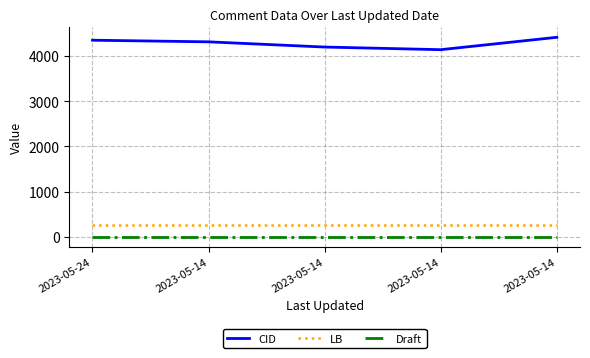

Reading right to left, extract all data points from this chart.

CID: 4407	4134	4192	4307	4343
LB: 273	273	273	273	273
Draft: 3	3	3	3	3